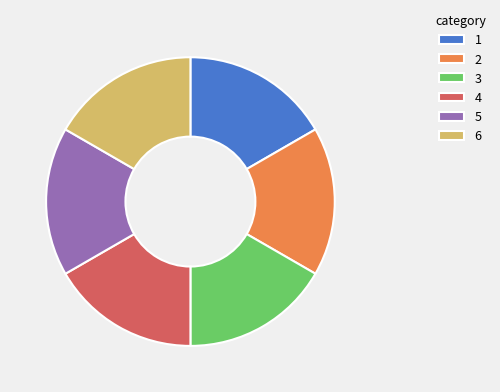

True or false: 2 accounts for 17% of the total.

True